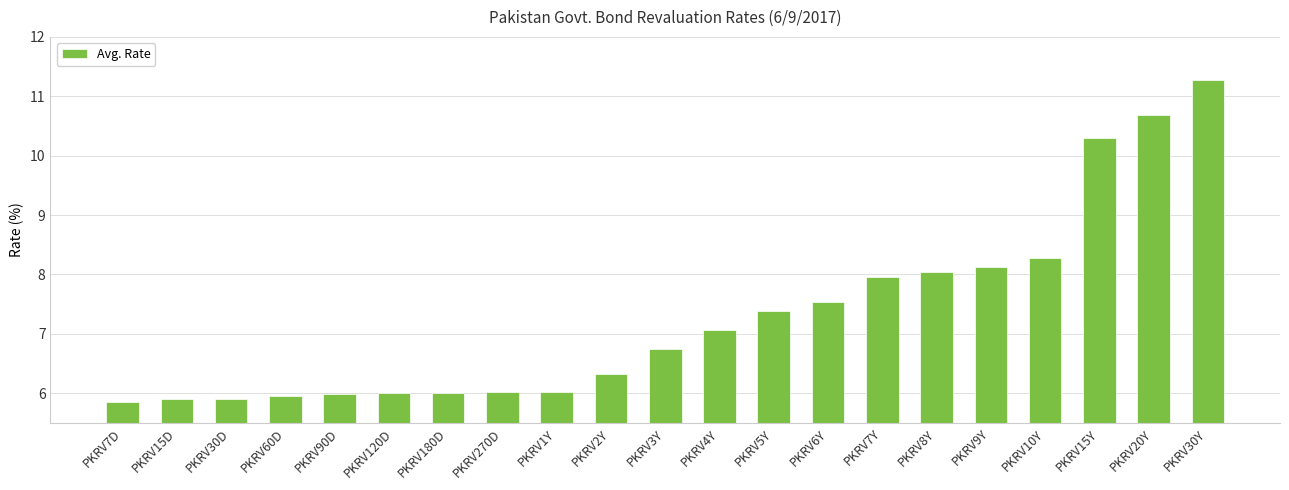

Reading left to right, transcribe all the data shown in this chart.

5.9	5.9	5.9	6.0	6.0	6.0	6.0	6.0	6.0	6.3	6.7	7.1	7.4	7.5	8.0	8.0	8.1	8.3	10.3	10.7	11.3